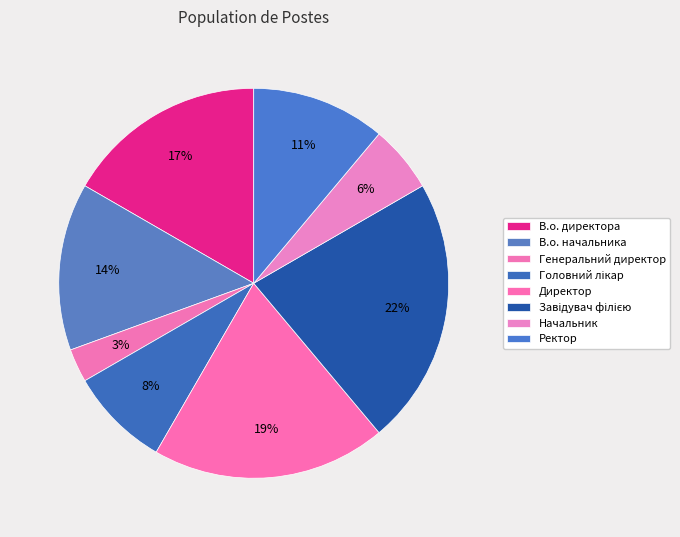

What percentage is the Генеральний директор slice, to the nearest percent?

3%